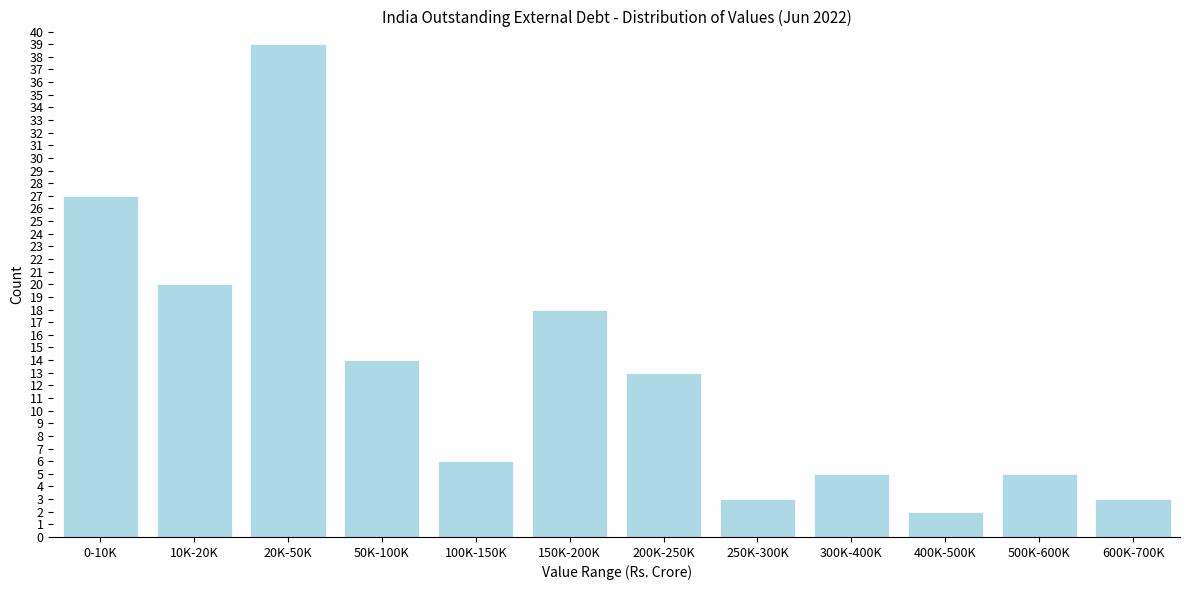

Reading left to right, list all the values displayed in this chart.

27	20	39	14	6	18	13	3	5	2	5	3